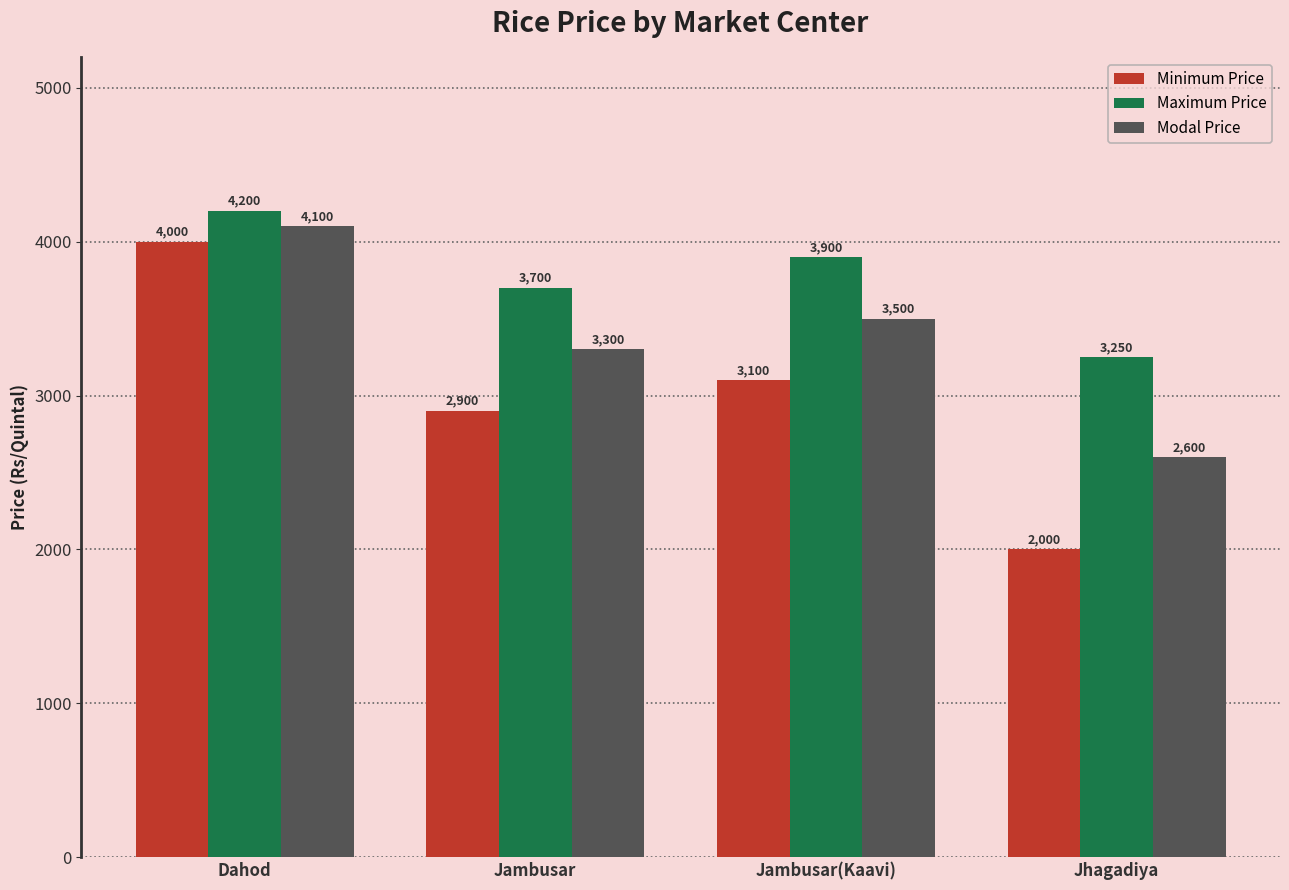

At which label does Maximum Price reach its minimum?

Jhagadiya